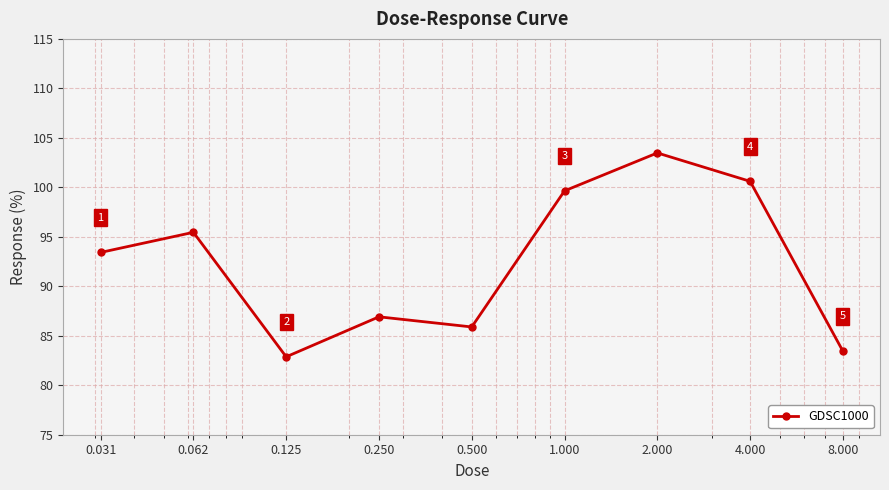

What is the minimum value shown in the chart?

82.9